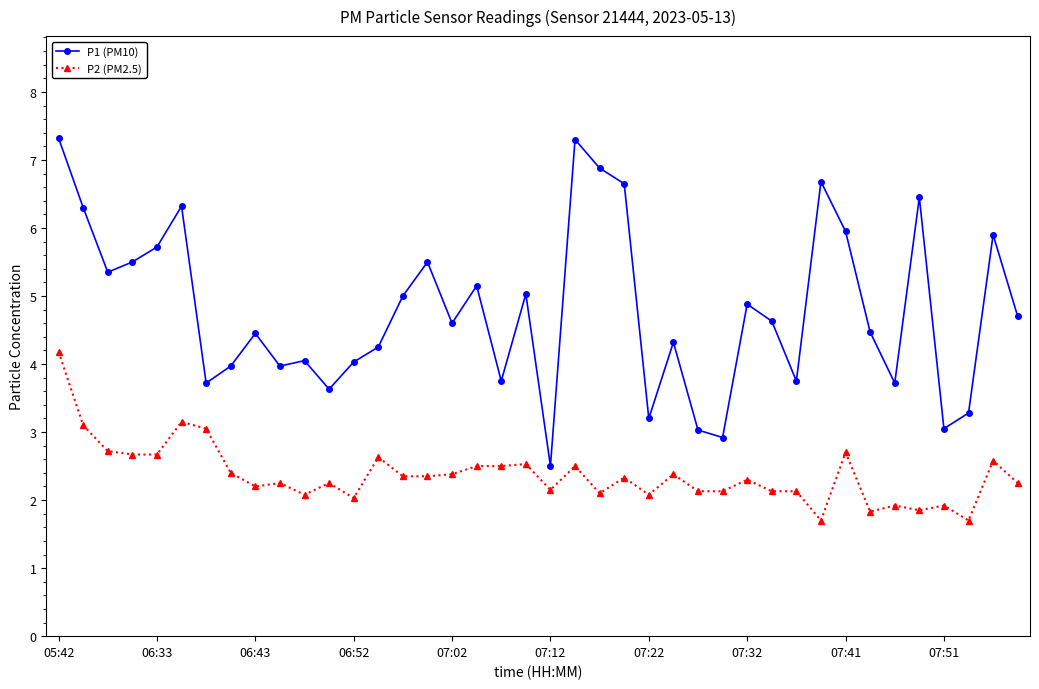

Which series has the widest spread of values?

P1 (PM10)